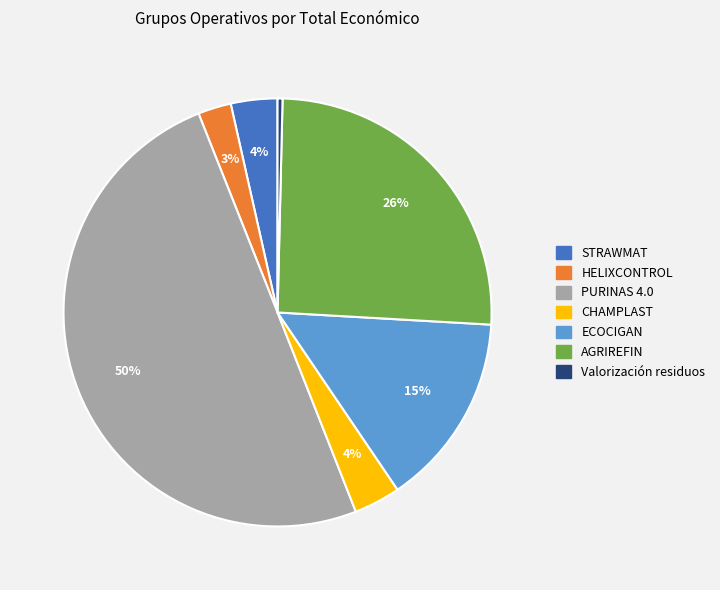

What is the ratio of the value at STRAWMAT to the value at Valorización residuos?

9.4